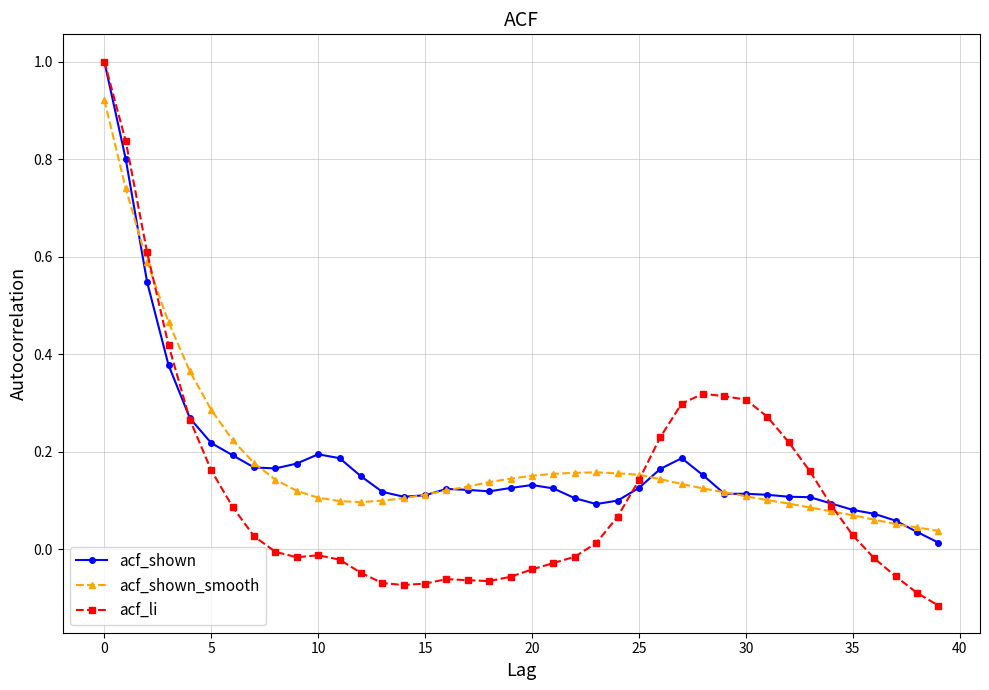

What is the highest value of the acf_shown series?

1.0